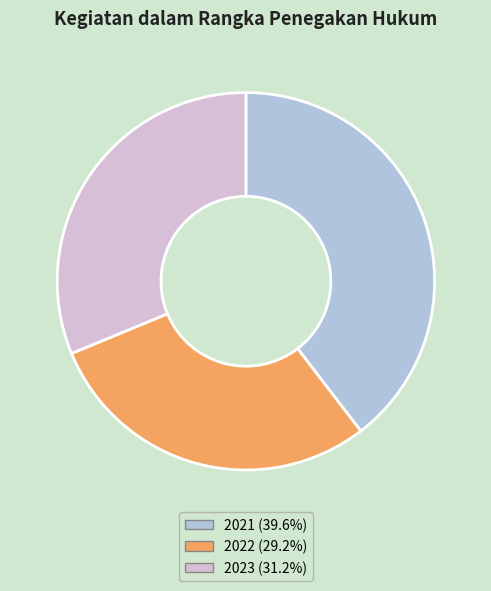

Is there a majority slice in this chart?

No